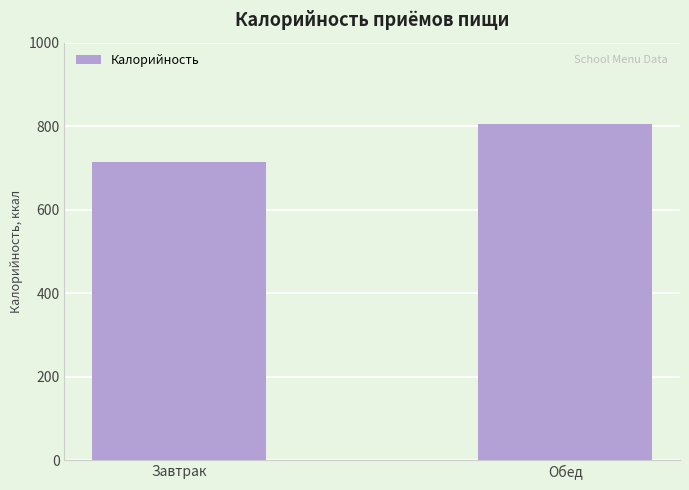

Count the values in the range 714 to 805.

2